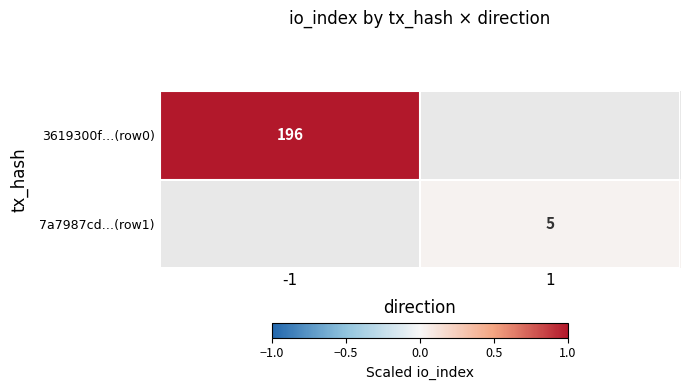

The 7a7987cd…(row1) series shows 5 at 1. True or false?

True